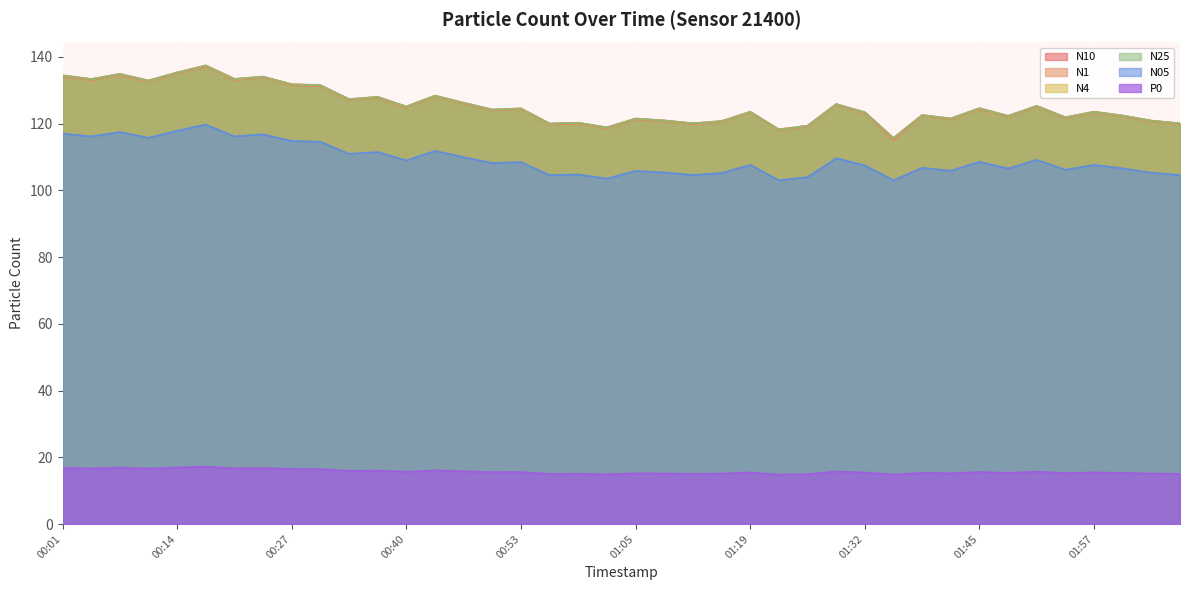

True or false: N25 and N1 cross at least once.

False